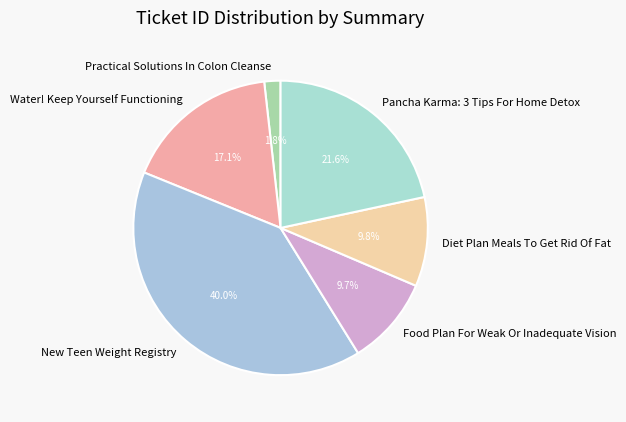

Which category has the smallest portion of the pie?

Practical Solutions In Colon Cleanse